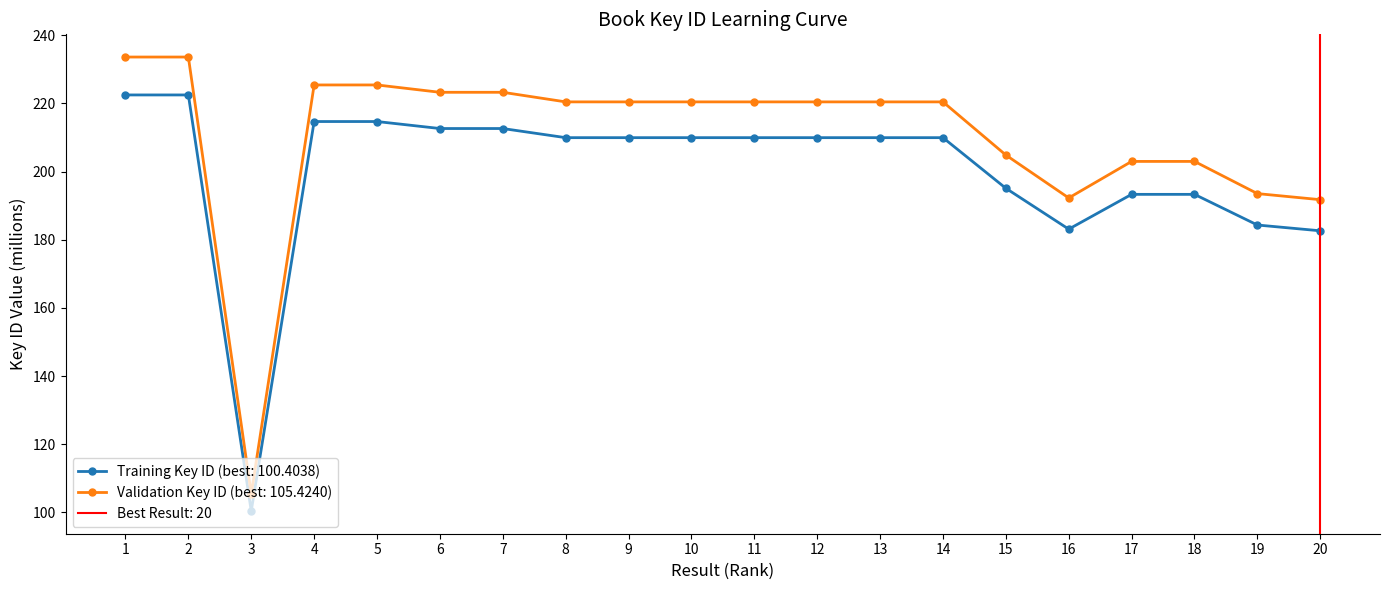

Where is Key (millions) nearest to the value 161?

20